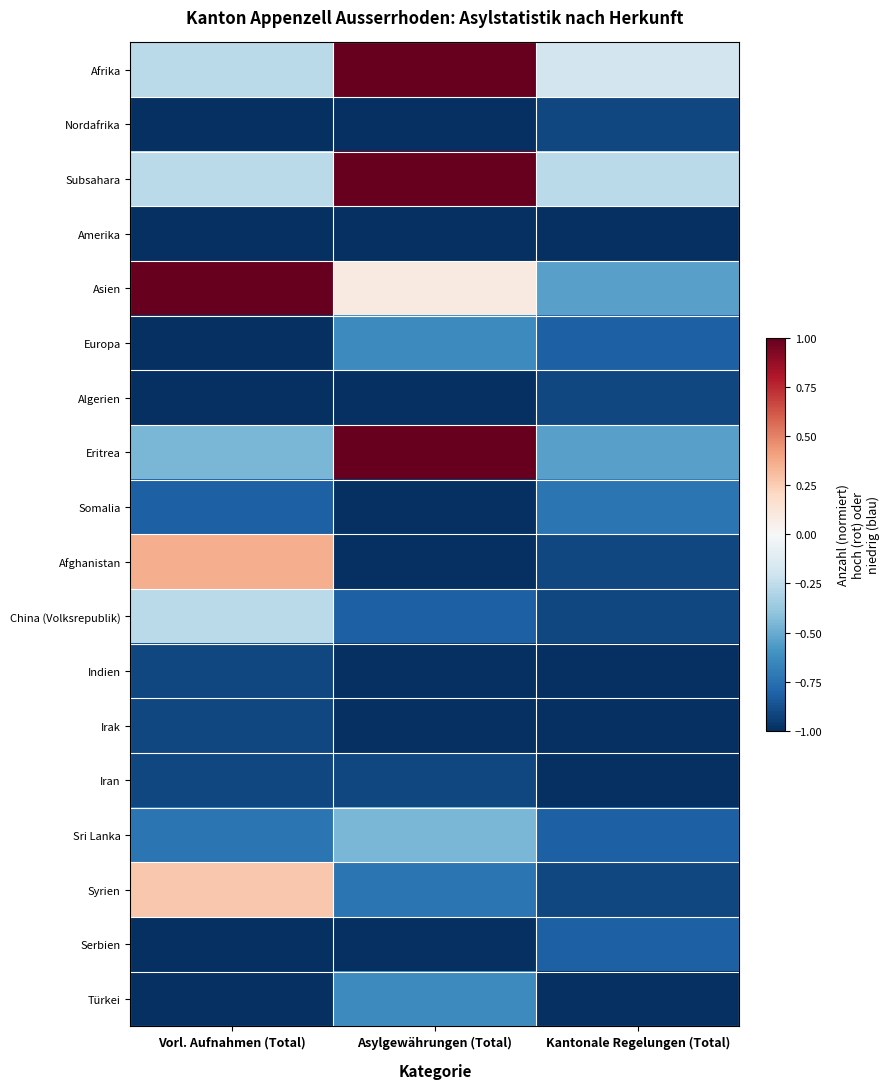

What is the smallest value displayed?

-1.0